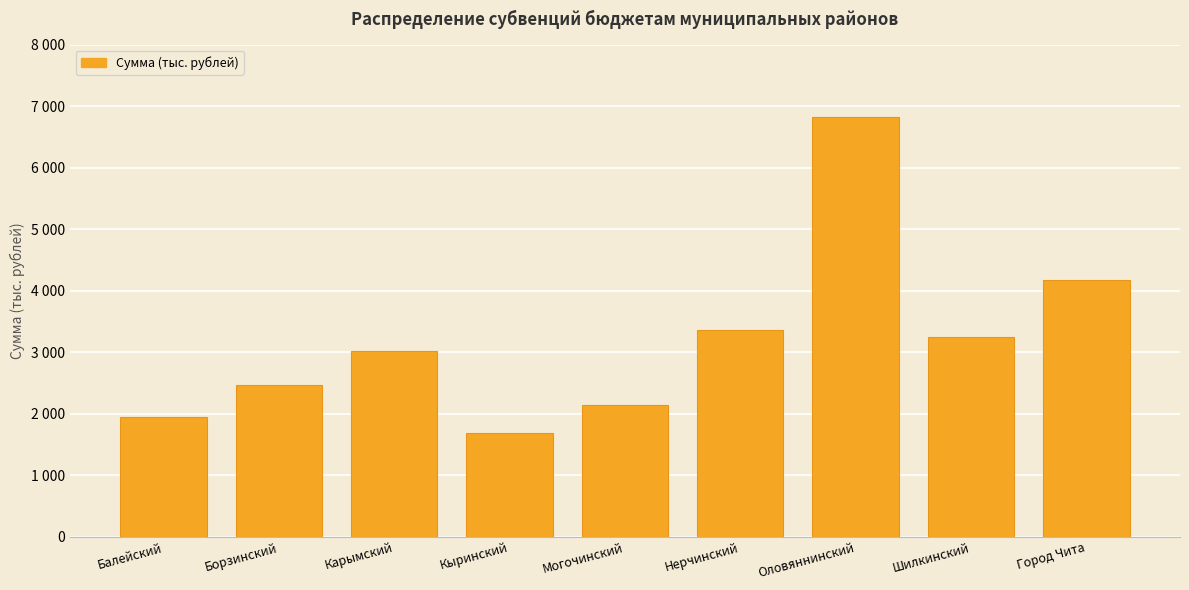

Approximately how many times larger is the value at Карымский compared to Шилкинский?

0.9